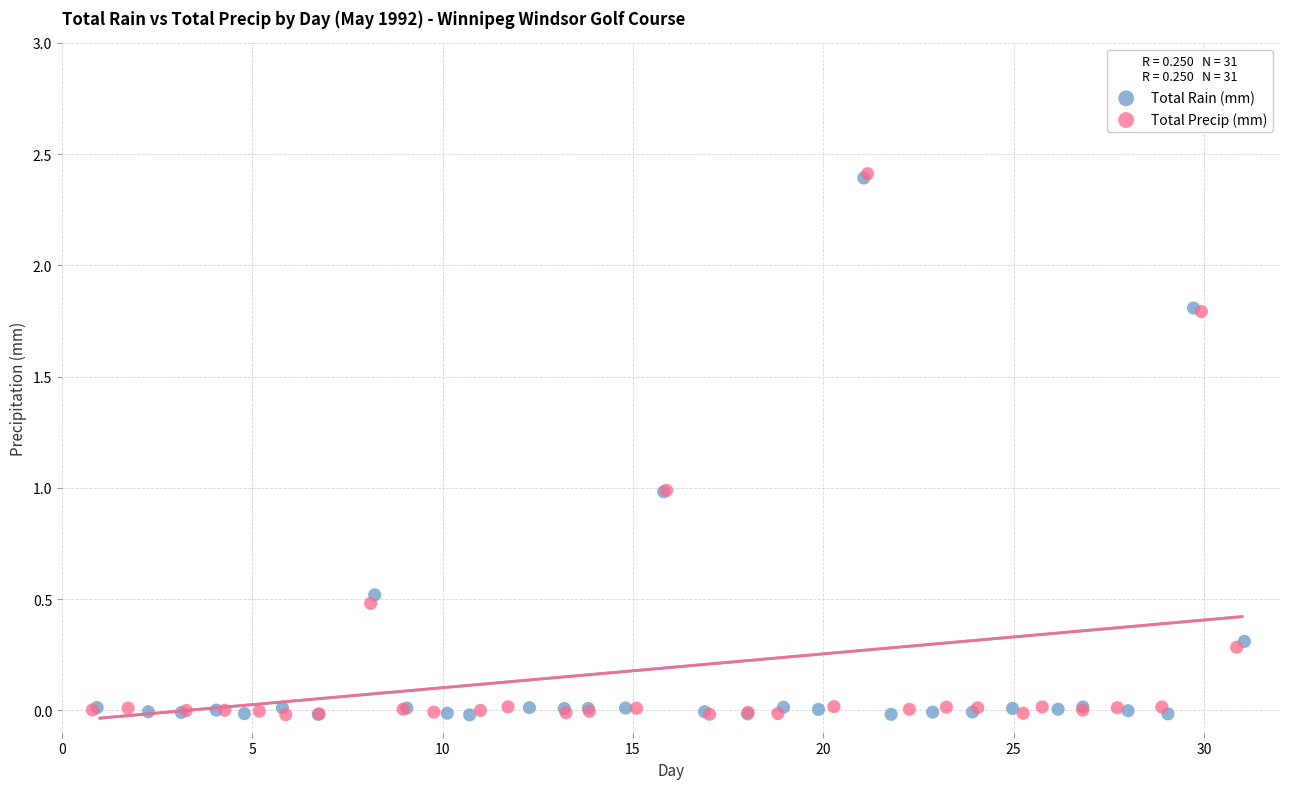

Which series has the widest spread of Y values?

Total Precip (mm)